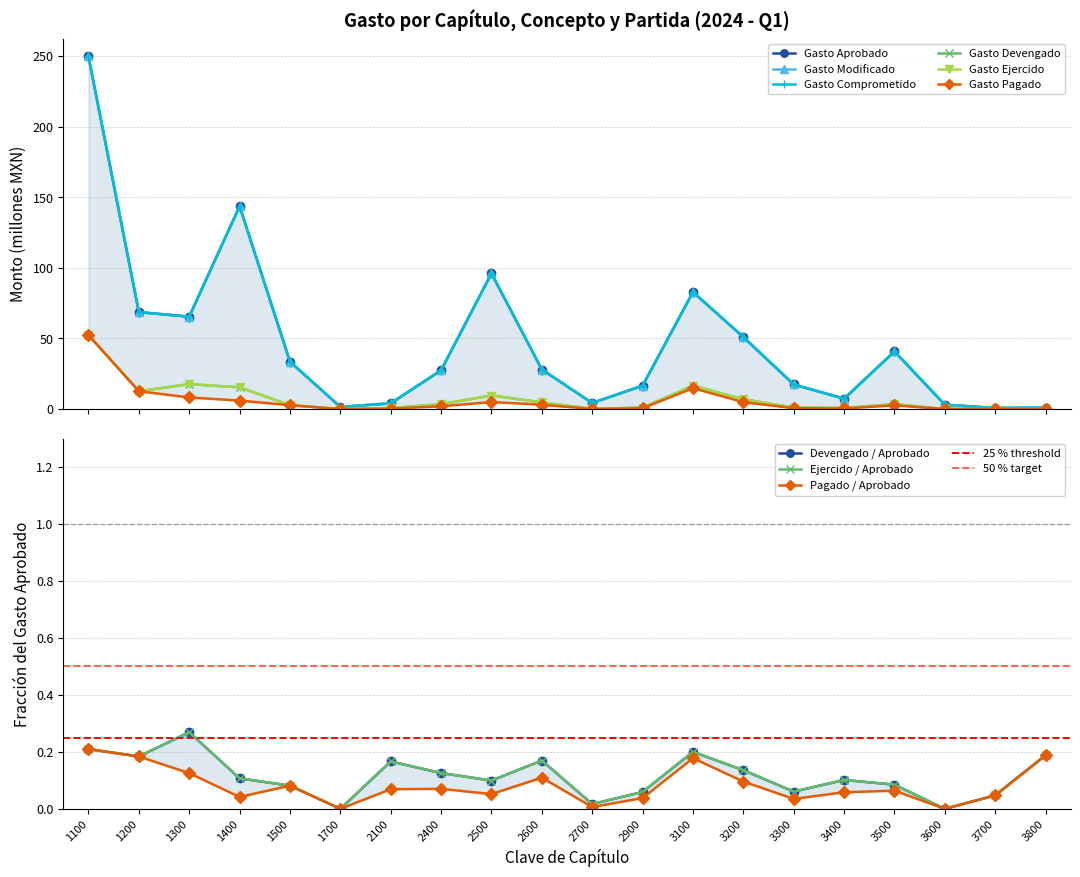

How many lines are shown in the chart?

6